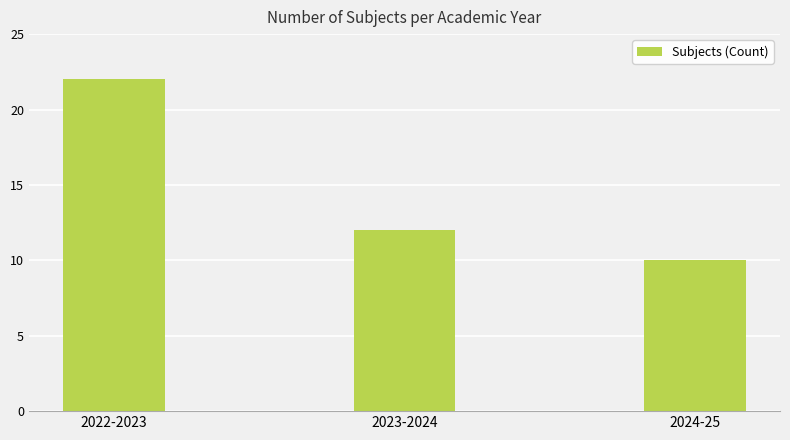

What is the greatest value displayed?

22